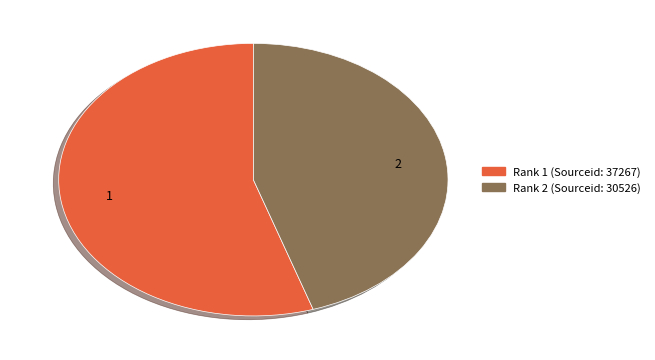

Is there a majority slice in this chart?

Yes